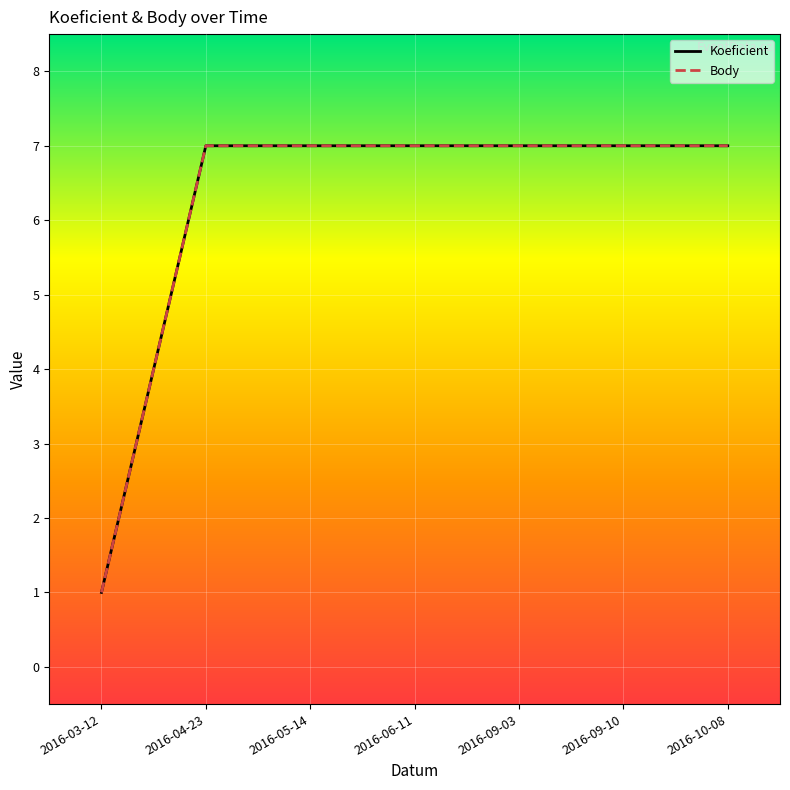

At which label does Body reach its peak?

2016-04-23